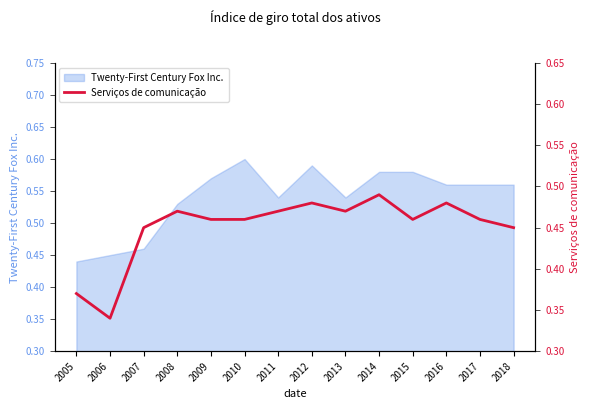

Is it true that Twenty-First Century Fox Inc. equals 0.8 at 2011?

False